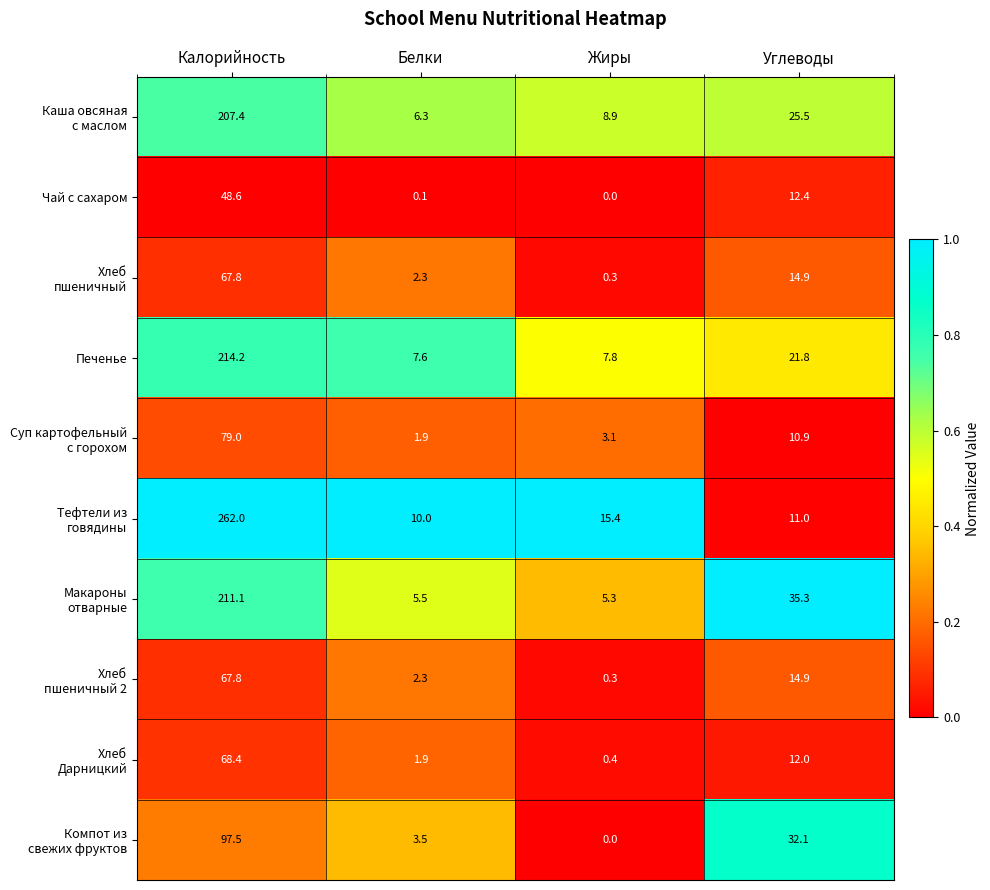

What is the difference between the maximum and second lowest values in the Печенье series?

206.4